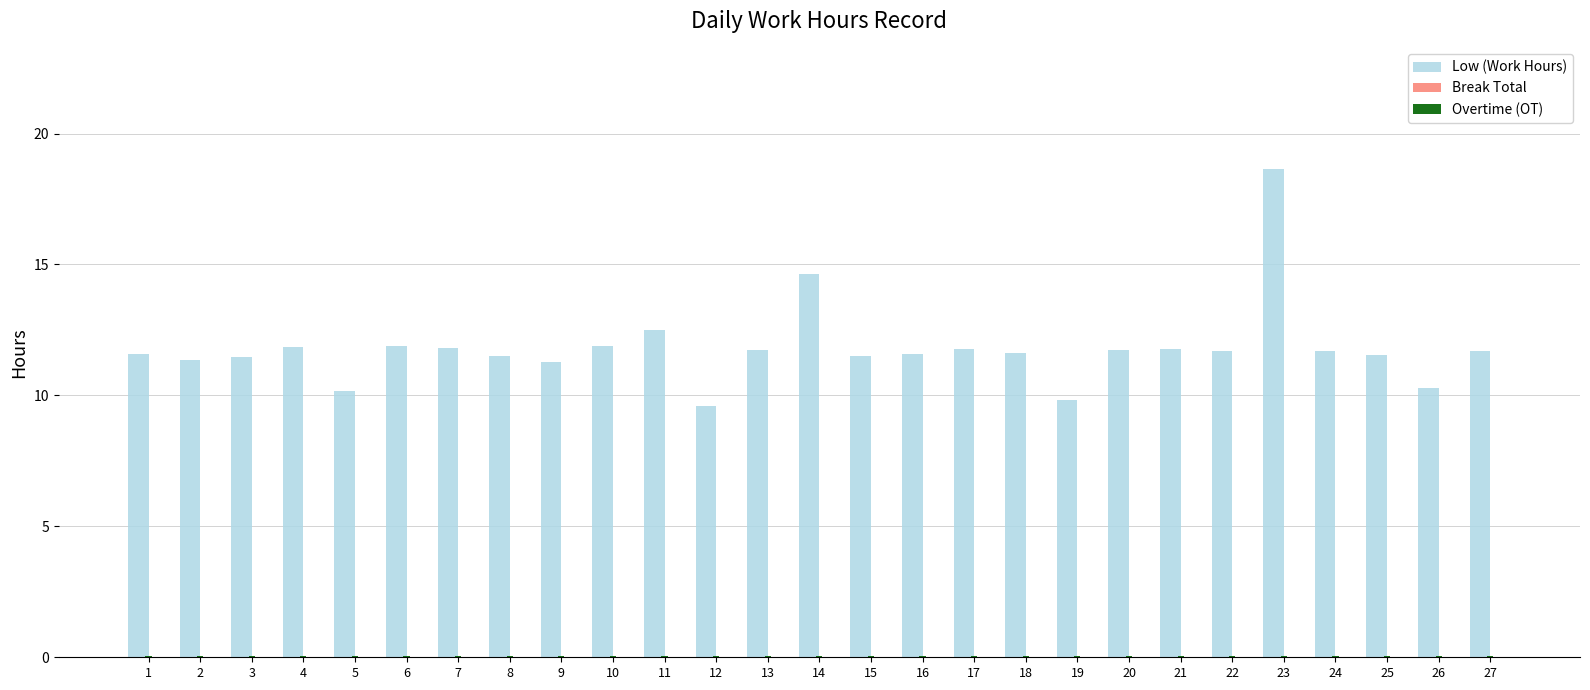

Is it true that Low (Work Hours) equals 21.9 at 14?

False